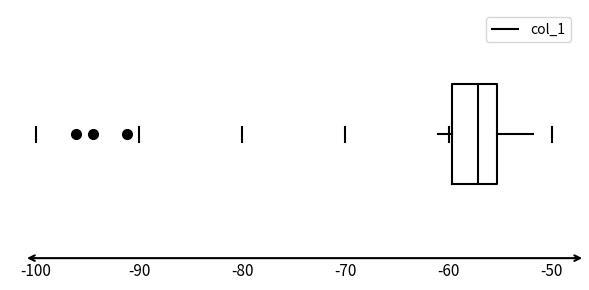

Where does the left whisker of the box end on the x-axis? The values are not printed on the chart, so give them approximately, as read against the axis.

-61